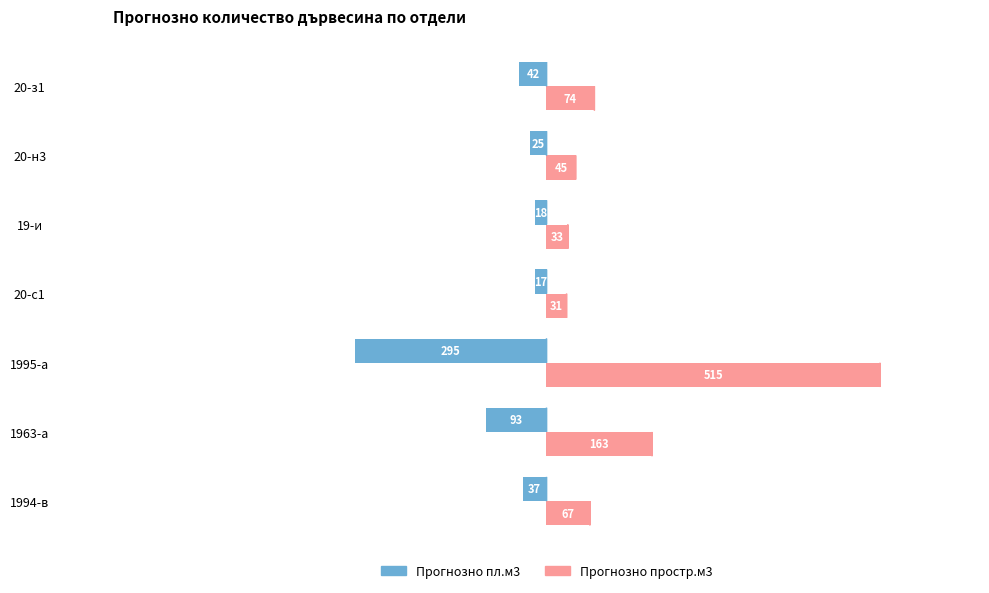

Rank the series by their average value, from lowest to highest.

Прогнозно пл.м3, Прогнозно простр.м3